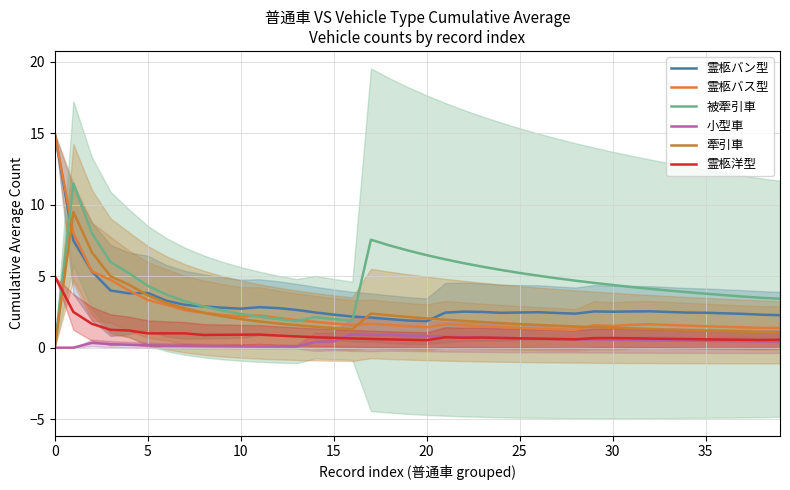

At 18, list the series in order from smallest to largest.

霊柩洋型, 小型車, 霊柩バス型, 霊柩バン型, 牽引車, 被牽引車